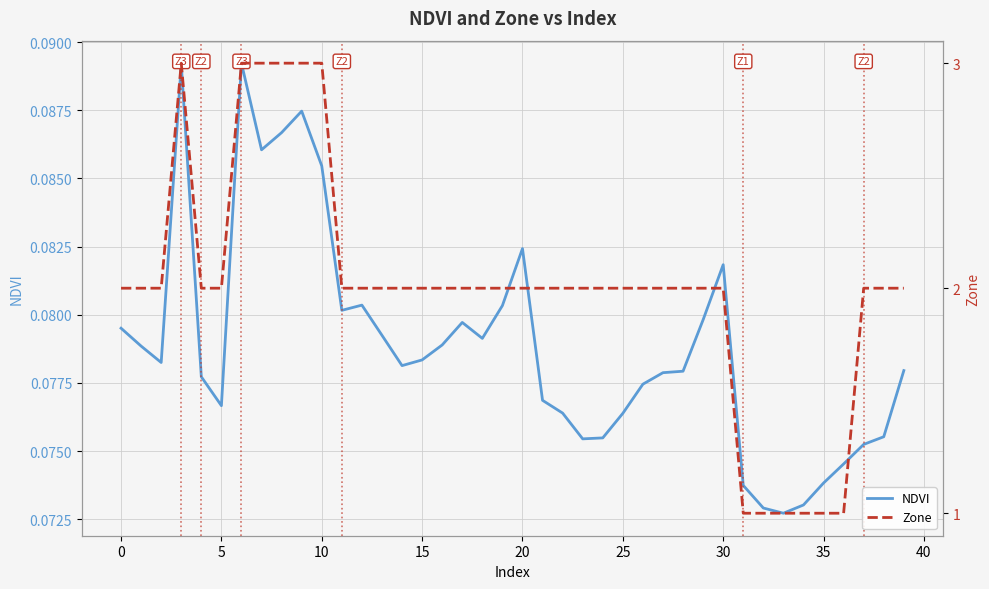

At which label does NDVI reach its minimum?

33